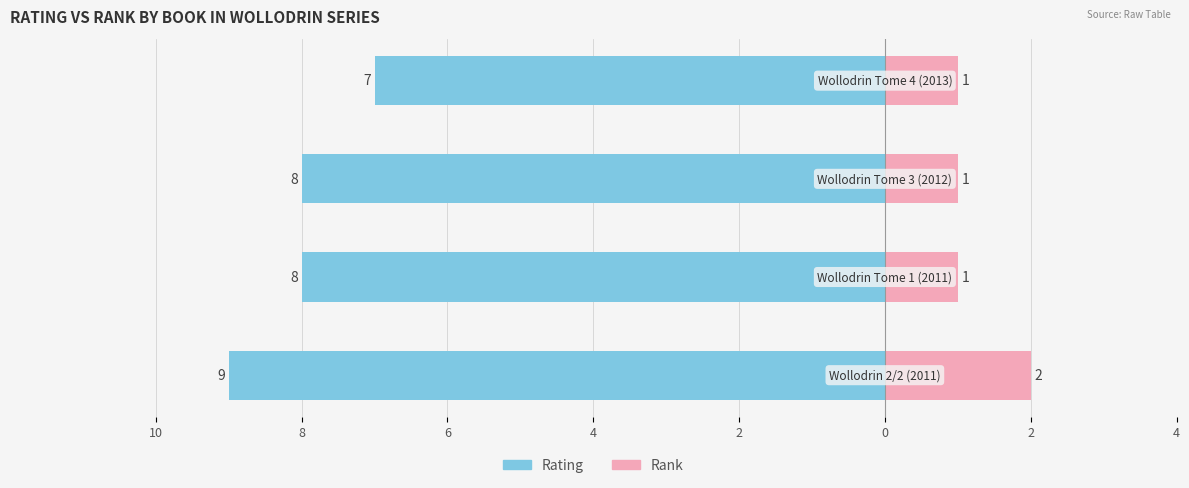

Which series changed the most between 8 and 6?

rating